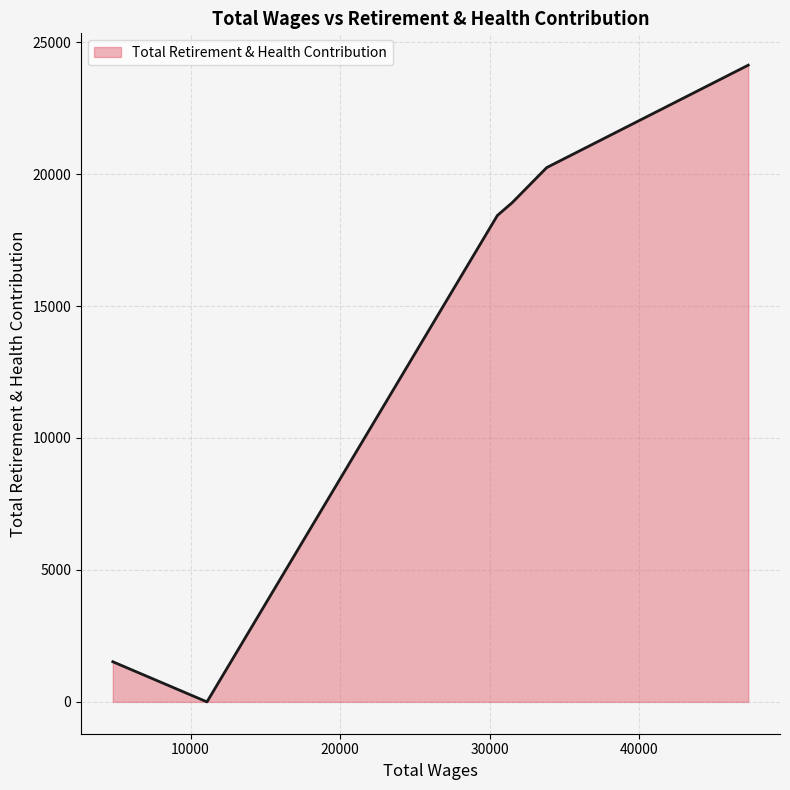

True or false: there are more than 1 points higher than both neighbors.

False